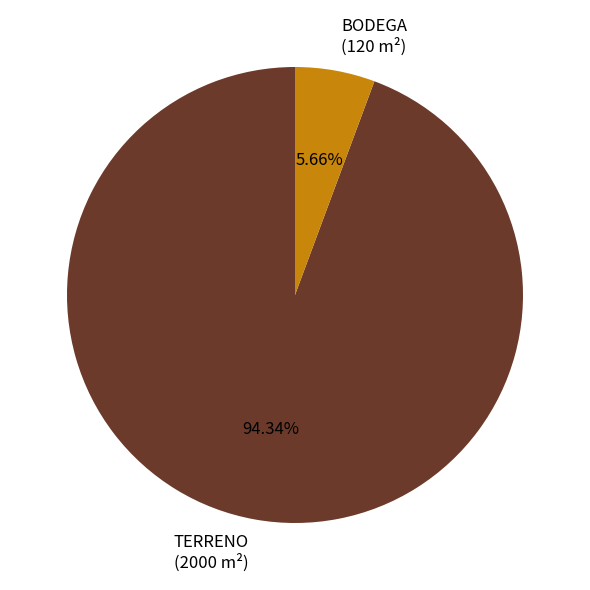

Which category has the smallest portion of the pie?

BODEGA